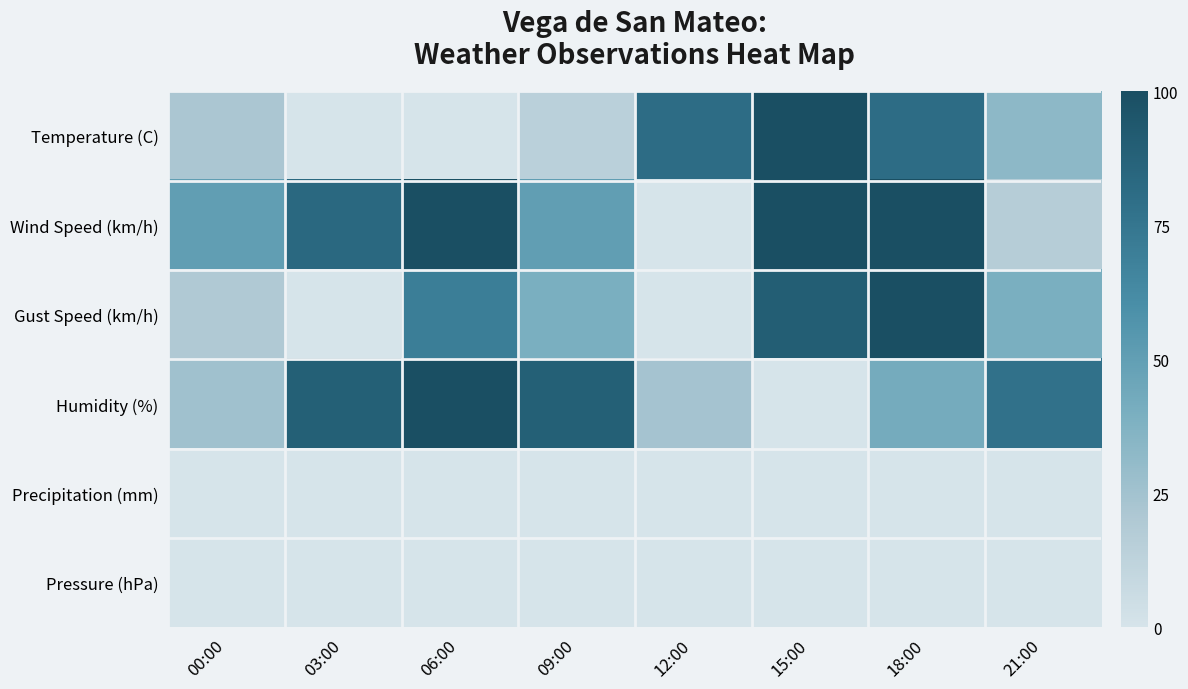

Which series has the largest total across all categories?

Wind Speed (km/h)